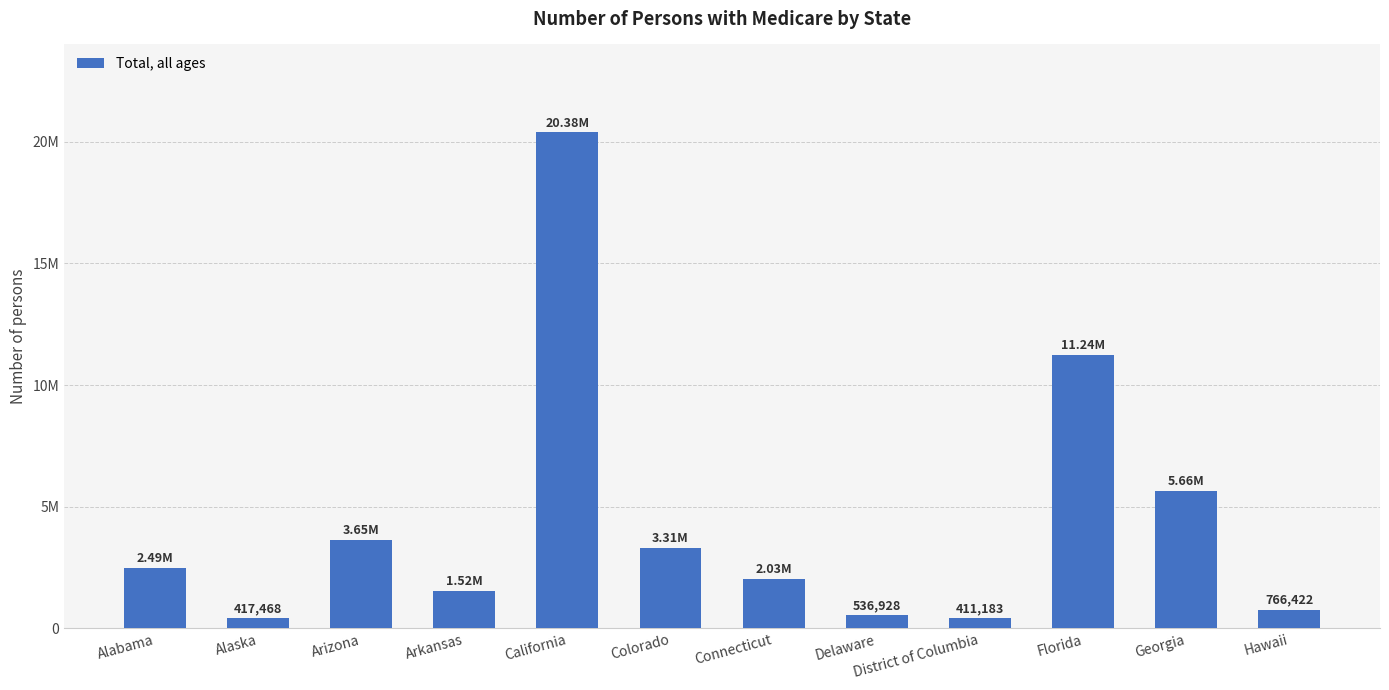

Reading right to left, transcribe all the data shown in this chart.

766422	5659241	11240353	411183	536928	2032536	3306074	20381936	1521381	3653163	417468	2492724